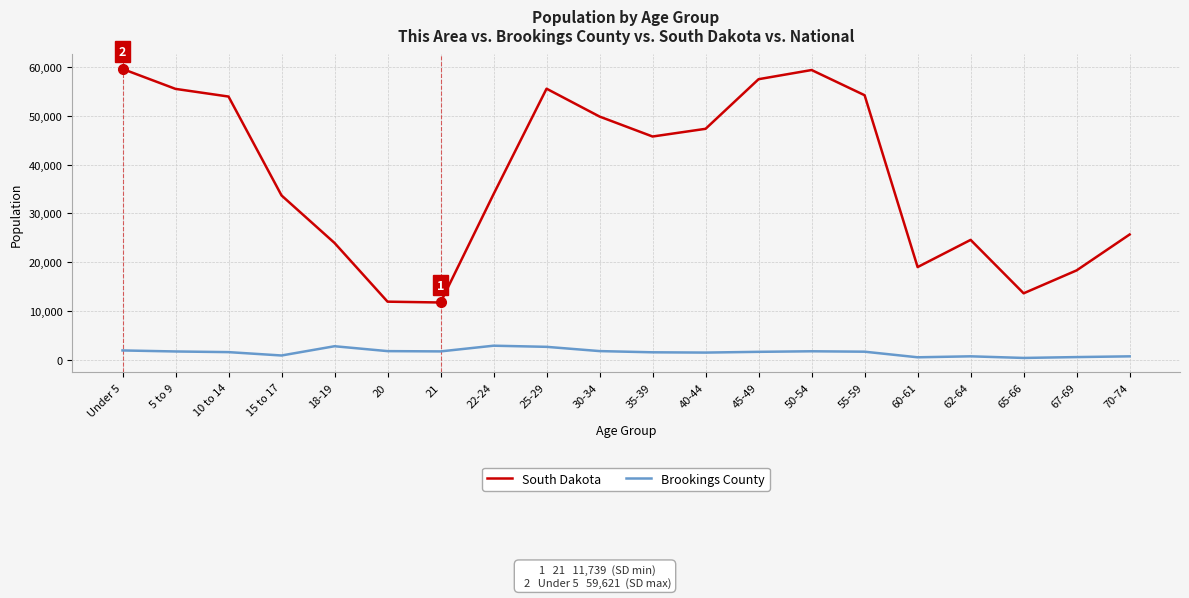

True or false: Brookings County and South Dakota intersect in this chart.

False